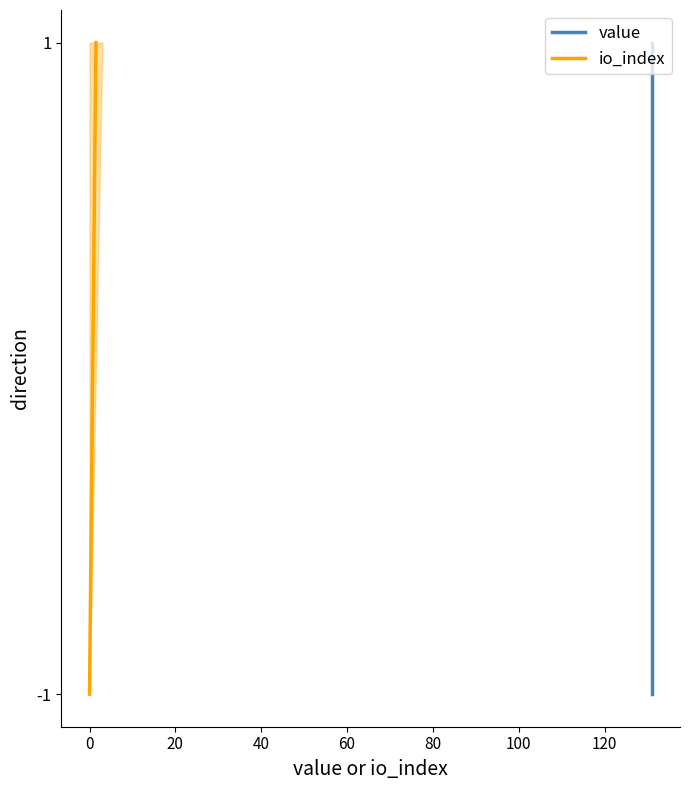

The io_index series shows 0 at 0. True or false?

False